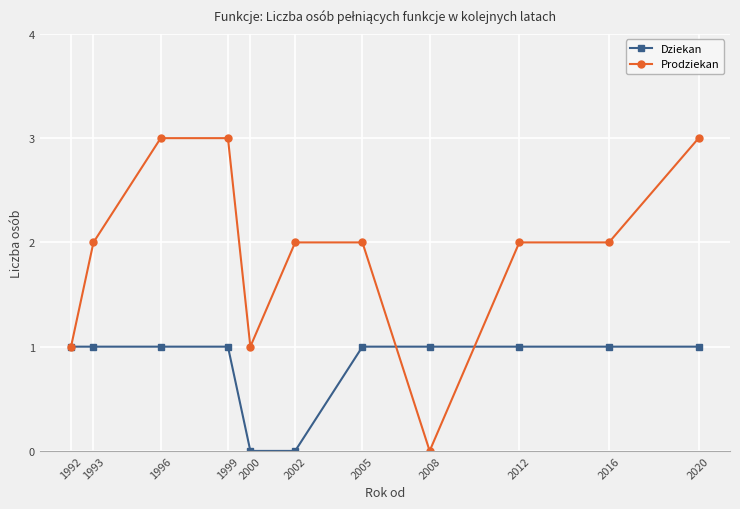

Which series has the largest total across all categories?

Prodziekan